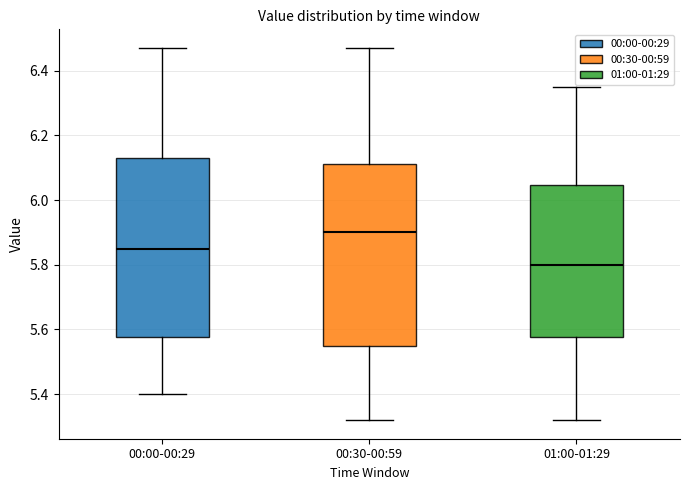

Reading left to right, transcribe this box plot: for each box, give where its median line is, the range the box spans, and where its two whiskers end, as read against the y-axis. The values are not printed on the chart, so give them approximately, as read against the axis.

00:00-00:29: median 5.86, box 5.58 to 6.14, whiskers 5.40 to 6.48
00:30-00:59: median 5.90, box 5.56 to 6.12, whiskers 5.32 to 6.48
01:00-01:29: median 5.80, box 5.58 to 6.04, whiskers 5.32 to 6.36